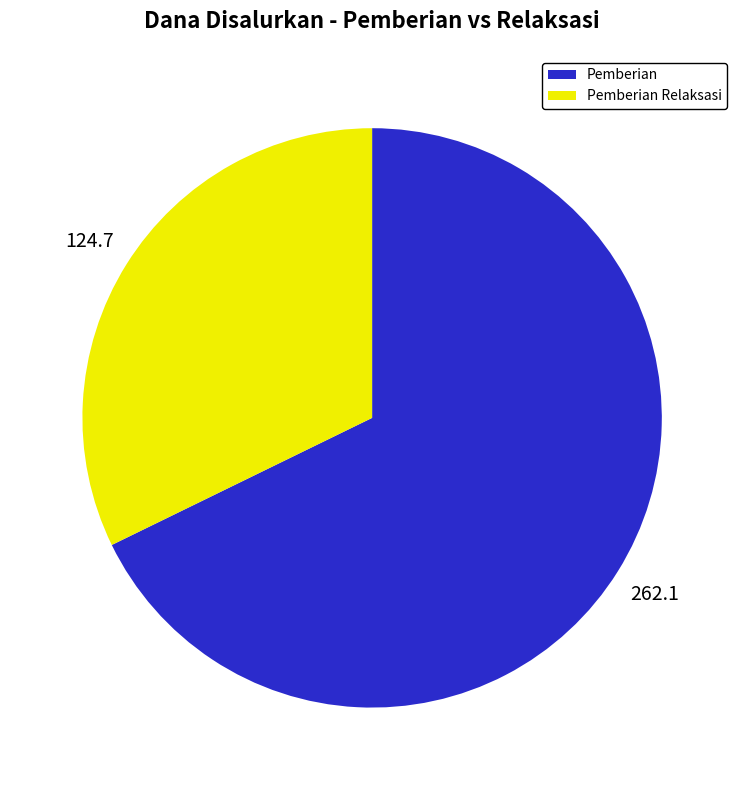

Does any single category account for the majority?

Yes